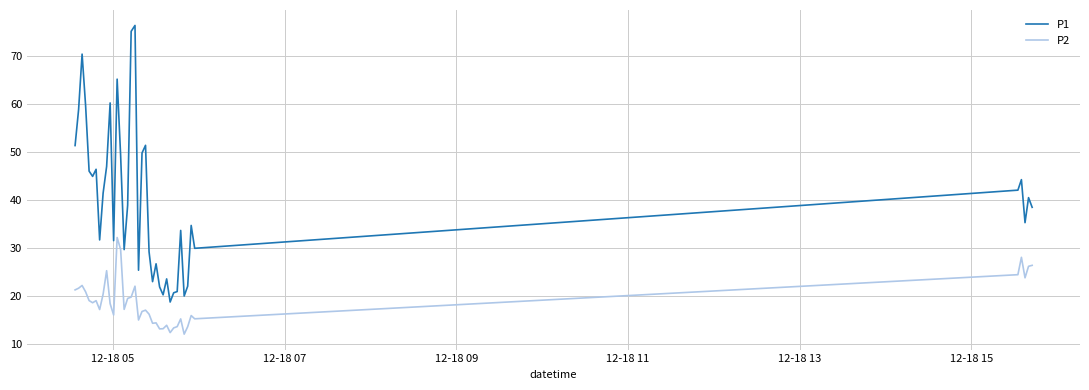

True or false: P2 and P1 intersect in this chart.

False